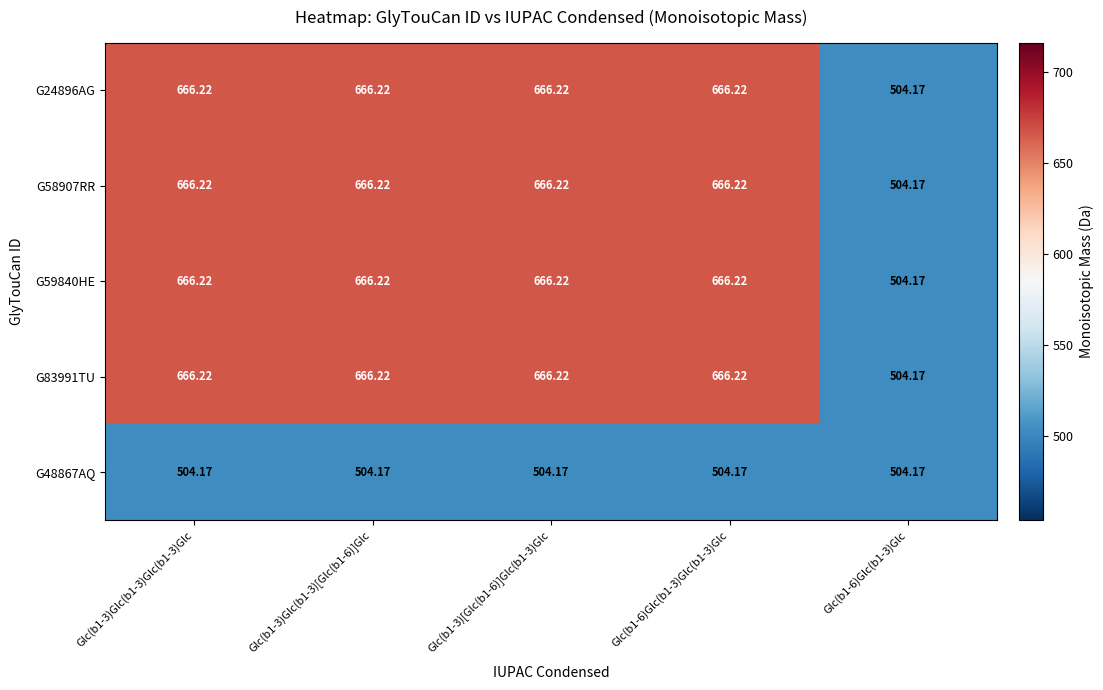

Is the value of G58907RR at Glc(b1-6)Glc(b1-3)Glc greater than the value of G83991TU at Glc(b1-3)Glc(b1-3)[Glc(b1-6)]Glc?

No